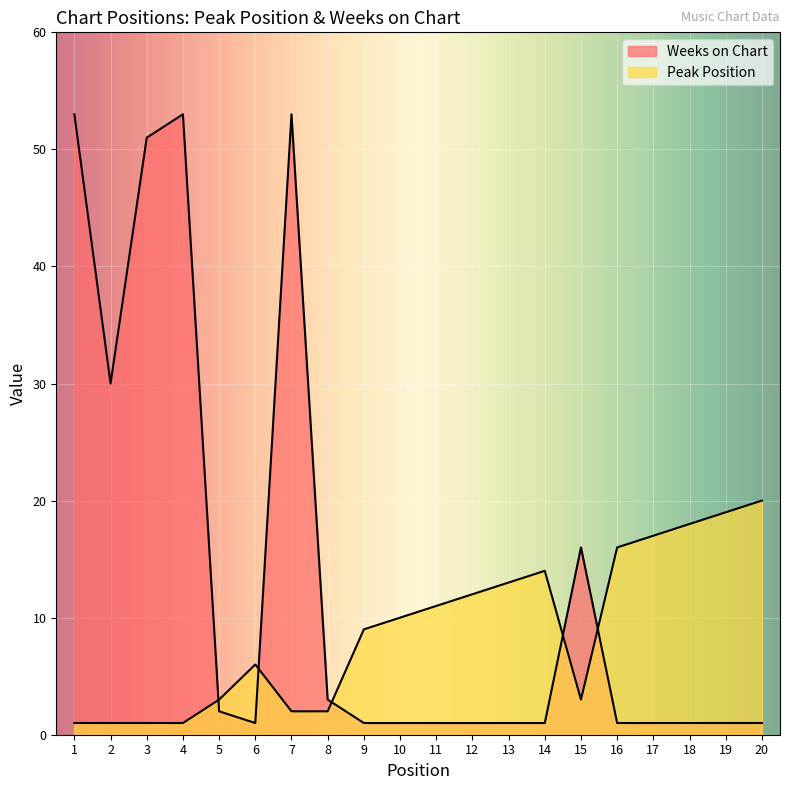

At how many categories does at least one series exceed 4?

18